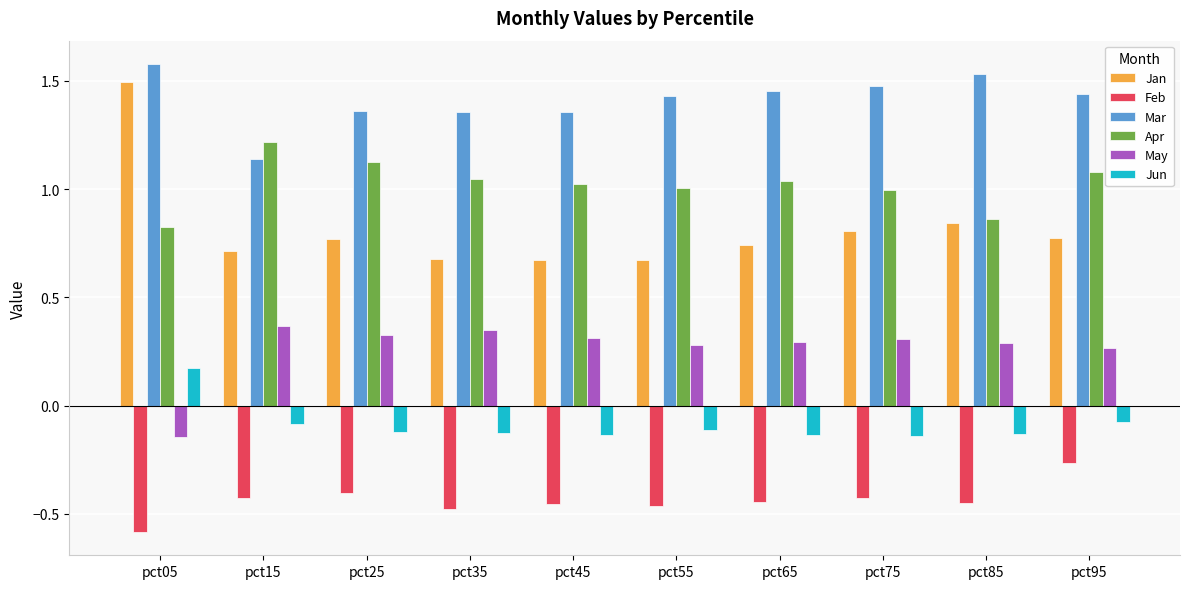

What is the spread (max minus min) of values at pct45?

1.8